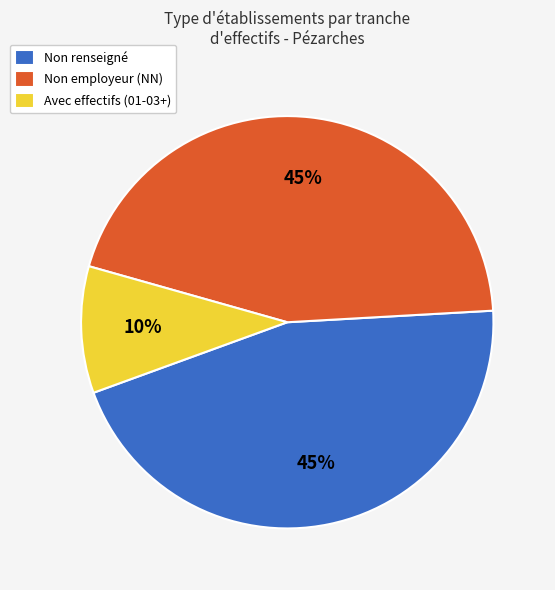

Combined, do Non renseigné and Avec effectifs (01-03+) account for over 50%?

Yes